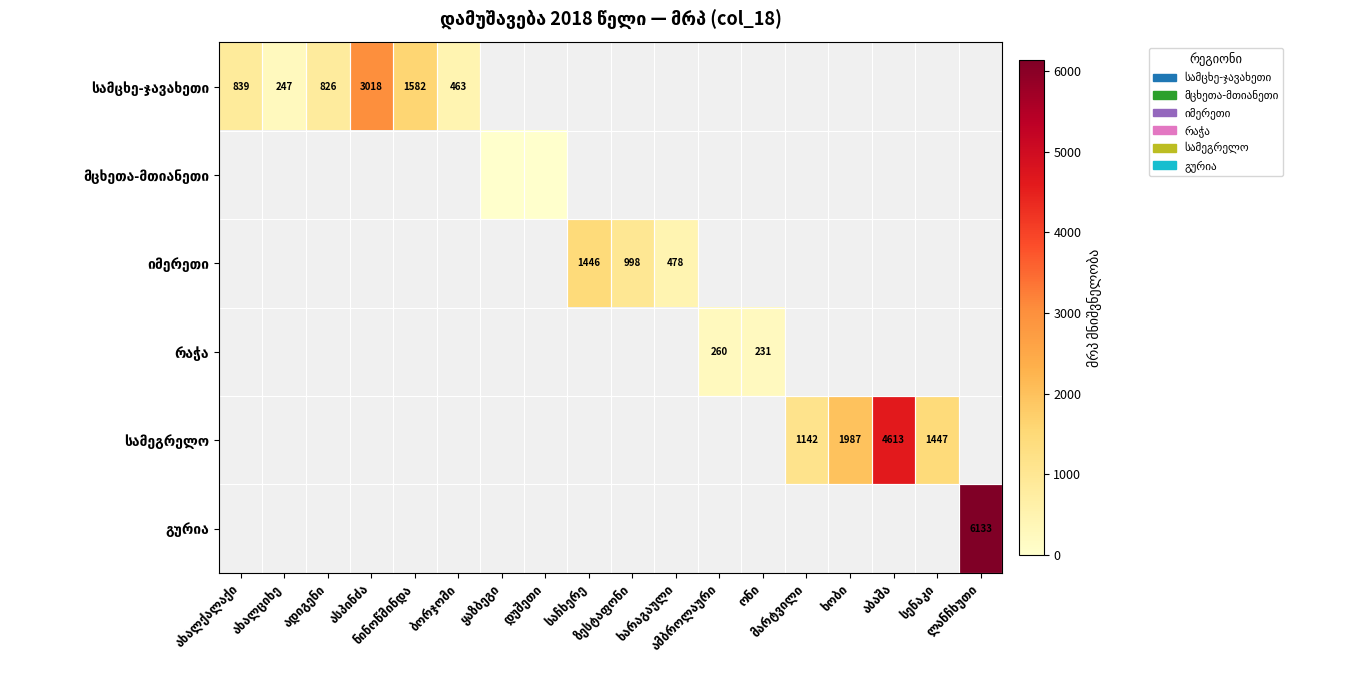

What is the greatest value displayed?

6133.0